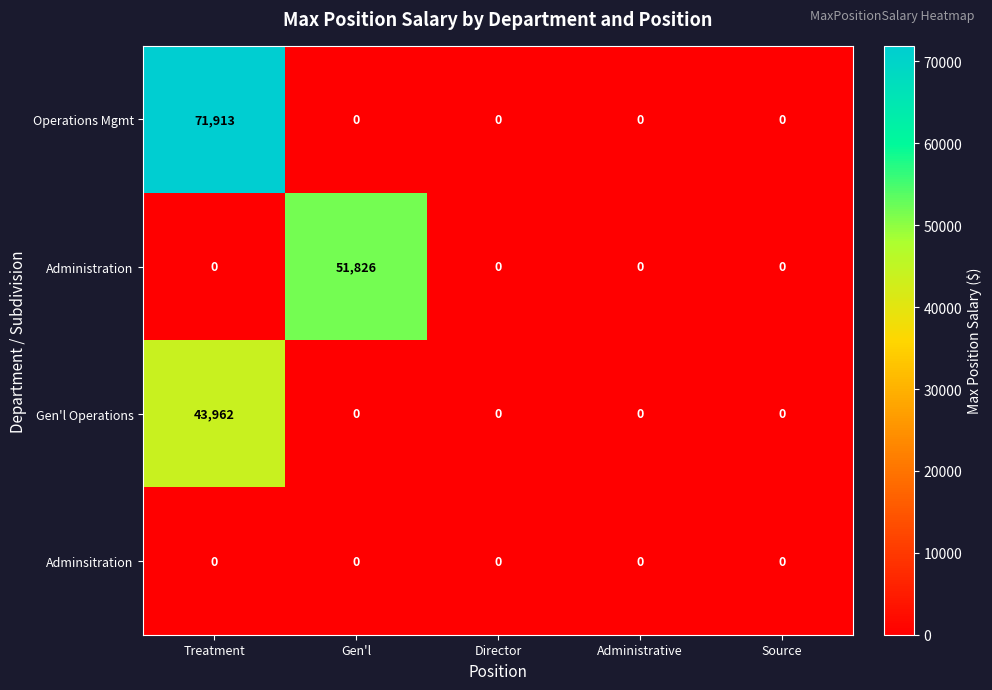

Rank the series by their maximum value, from lowest to highest.

Adminsitration, Gen'l Operations, Administration, Operations Mgmt